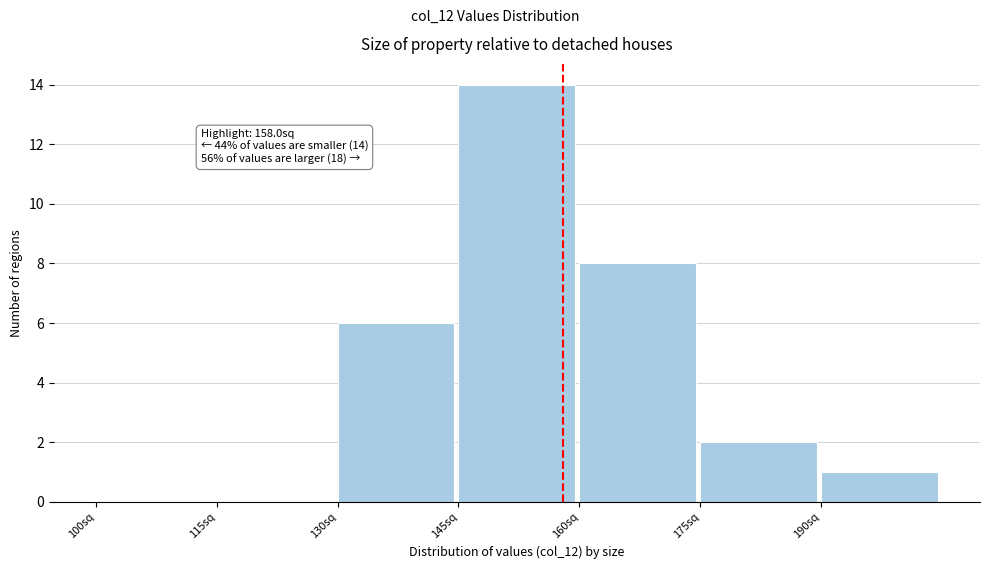

Over which range of the x-axis is the bar tallest?

145 to 160